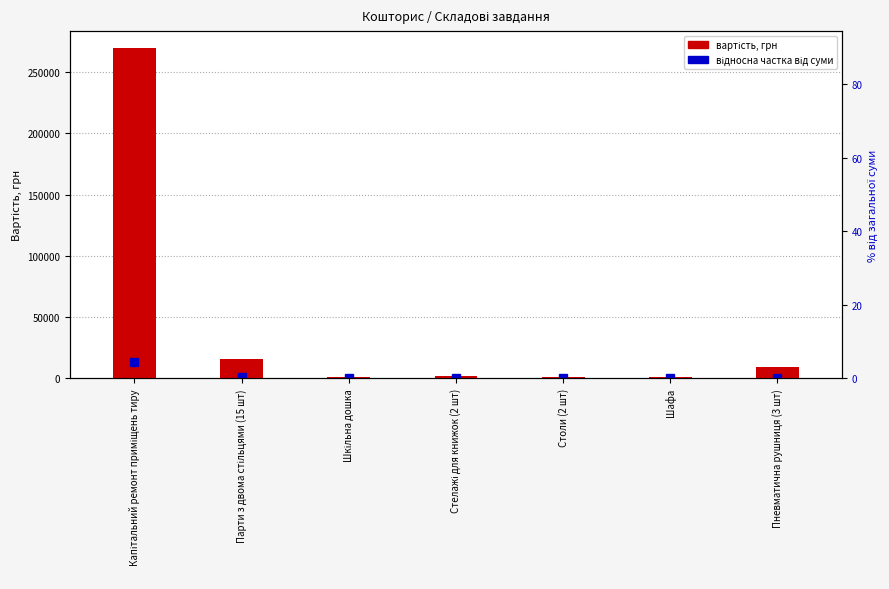

What is the value of the Відносна частка від загальної суми bar at the 3rd from the left?

37.5